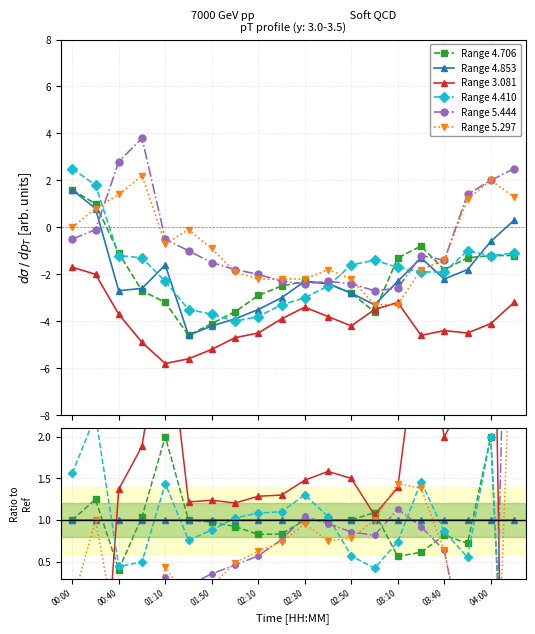

Is the value of Range 4.410 at 04:00 greater than the value of Range 3.081 at 19?

Yes